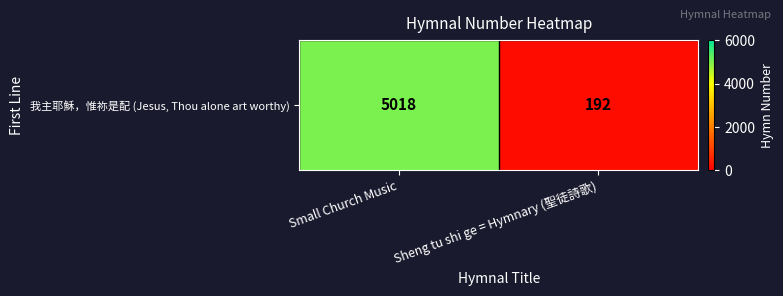

What is the sum of the values at Small Church Music and Sheng tu shi ge = Hymnary (聖徒詩歌)?

5210